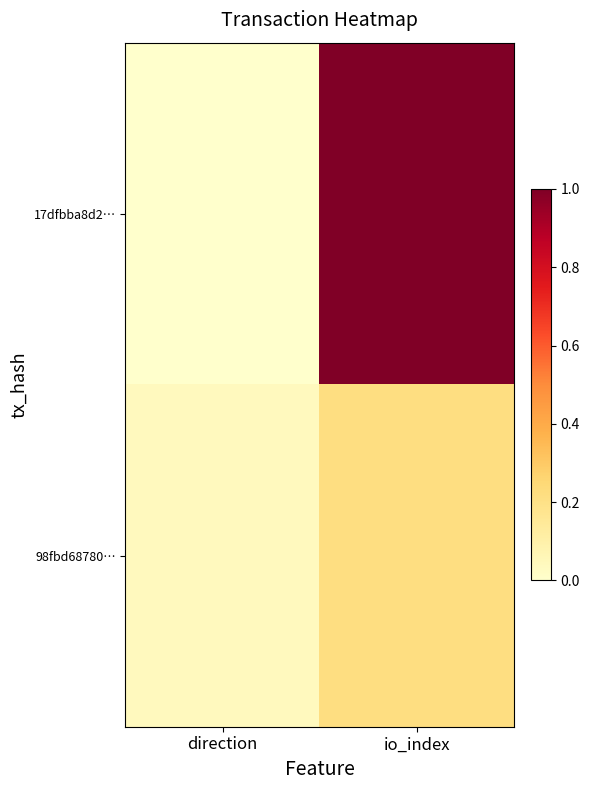

List the series in order of their overall mean, lowest first.

98fbd68780…, 17dfbba8d2…